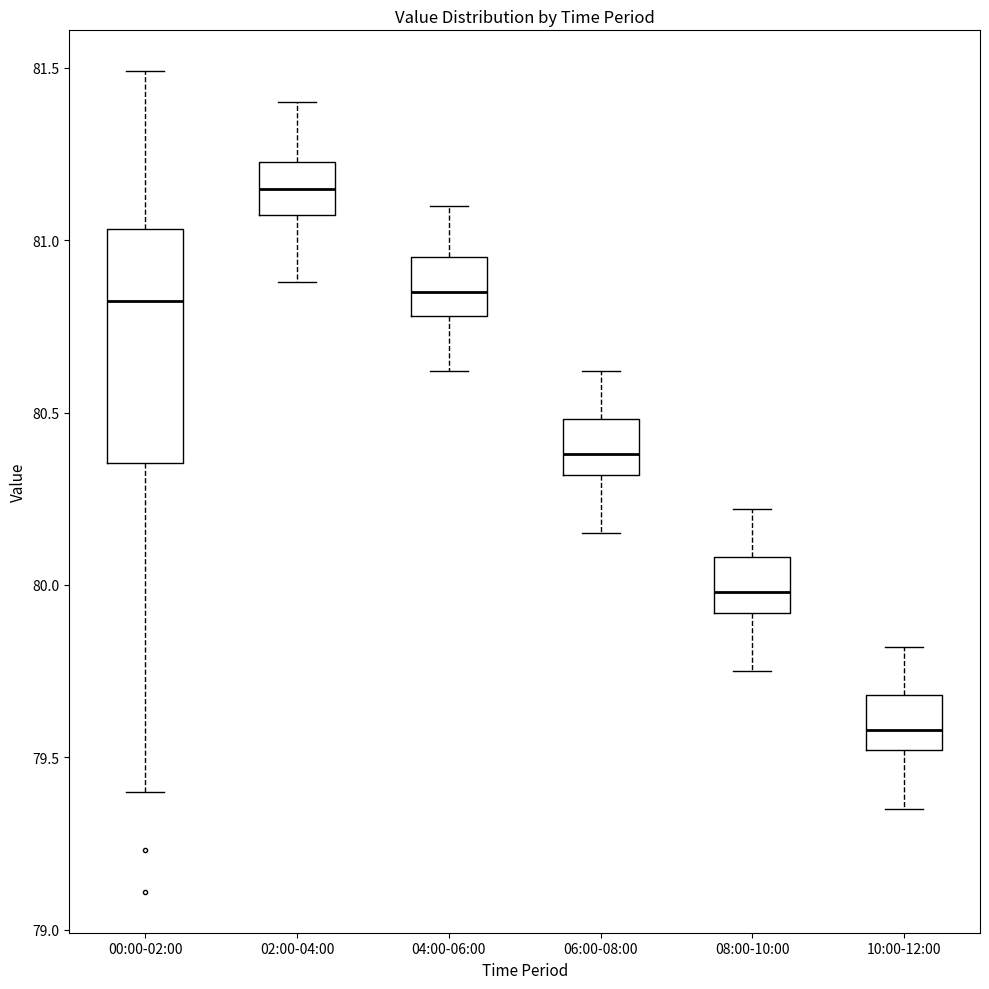

Comparing the boxes themselves (not the whiskers), which one is the tallest?

00:00-02:00